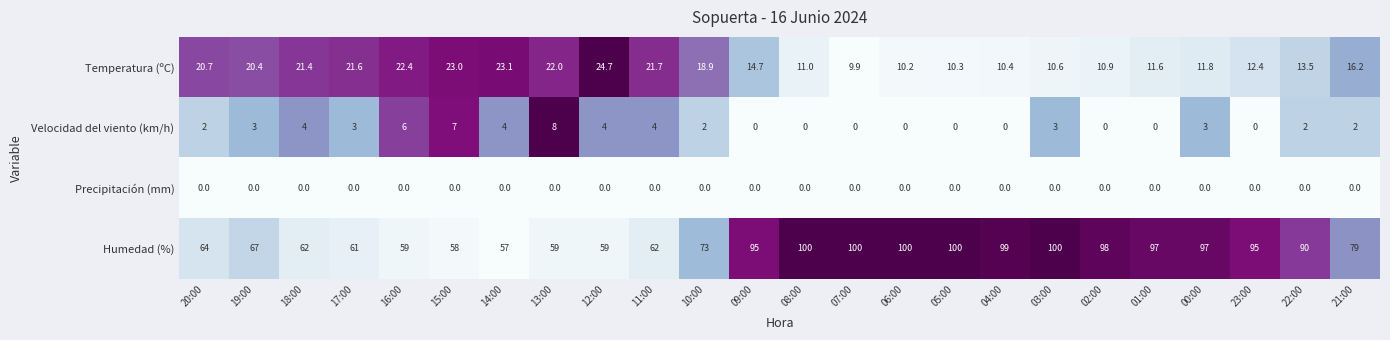

At how many categories does at least one series exceed 49?

24